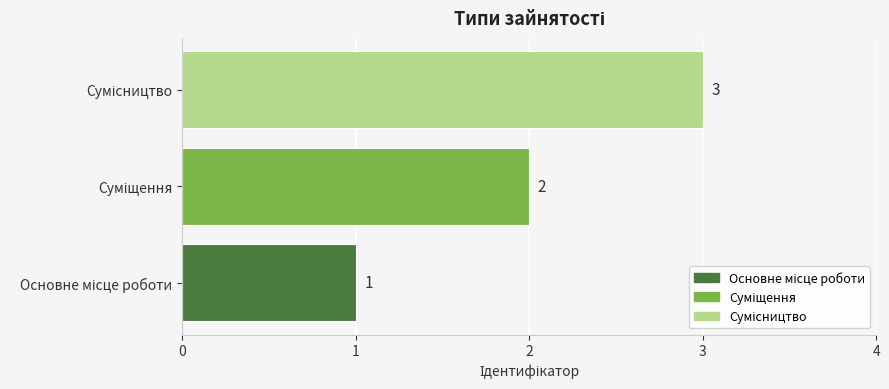

What is the greatest value displayed?

3